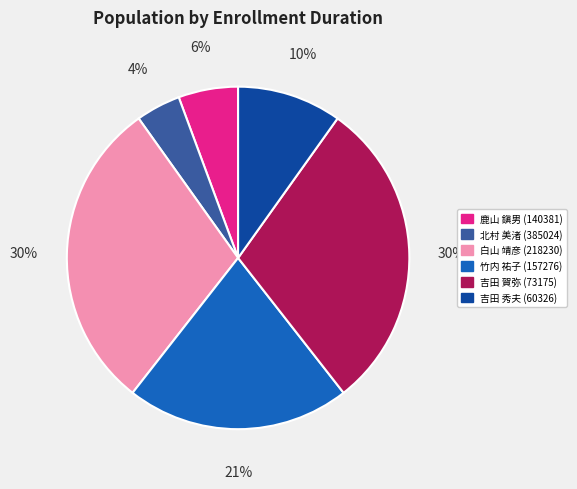

Which slice is the smallest?

北村 美渚 (385024)